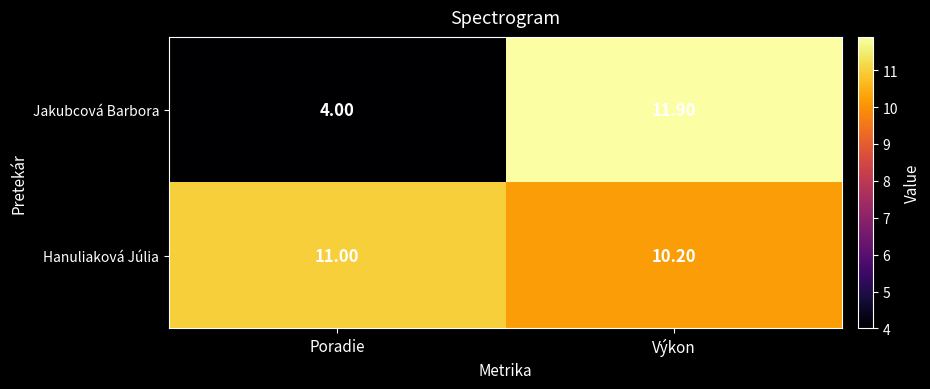

Which series has the largest total across all categories?

Hanuliaková Júlia